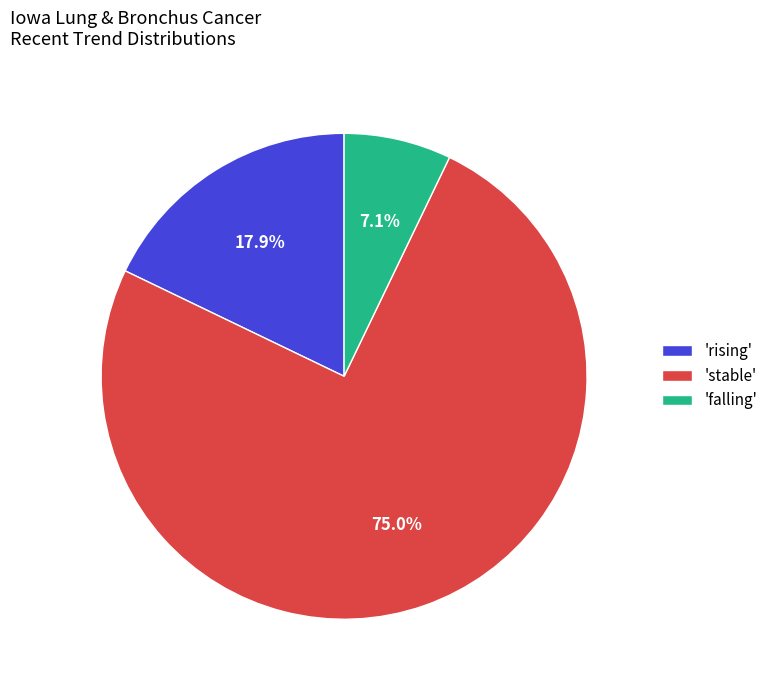

What is the ratio of the value at 'falling' to the value at 'rising'?

0.4